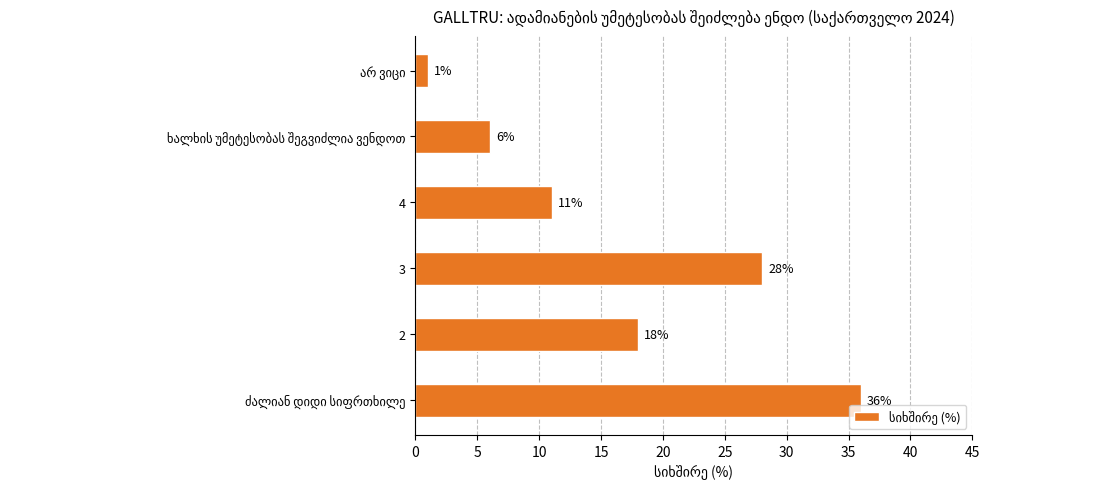

What is the sum of all values?

100